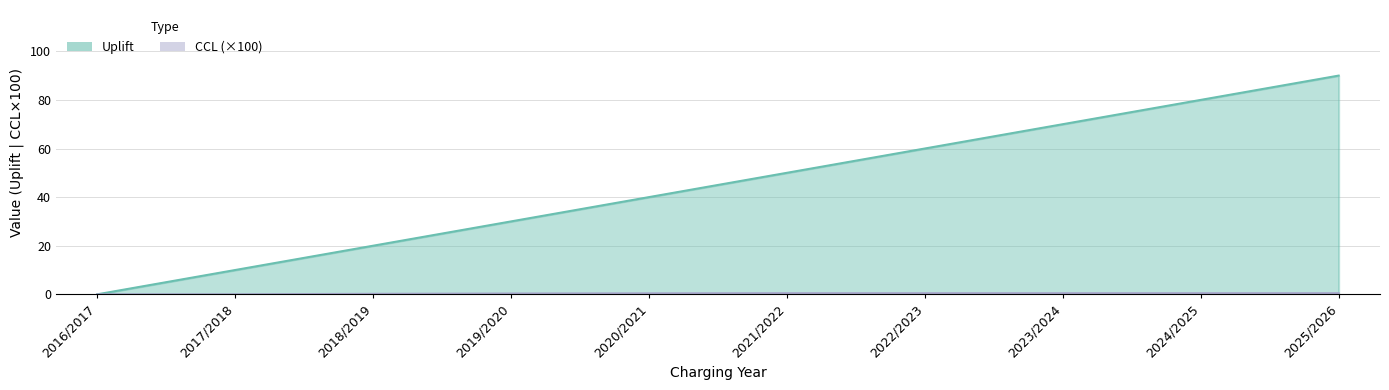

Rank the categories by CCL value from highest to lowest.

2021/2022, 2022/2023, 2023/2024, 2024/2025, 2025/2026, 2020/2021, 2019/2020, 2018/2019, 2016/2017, 2017/2018